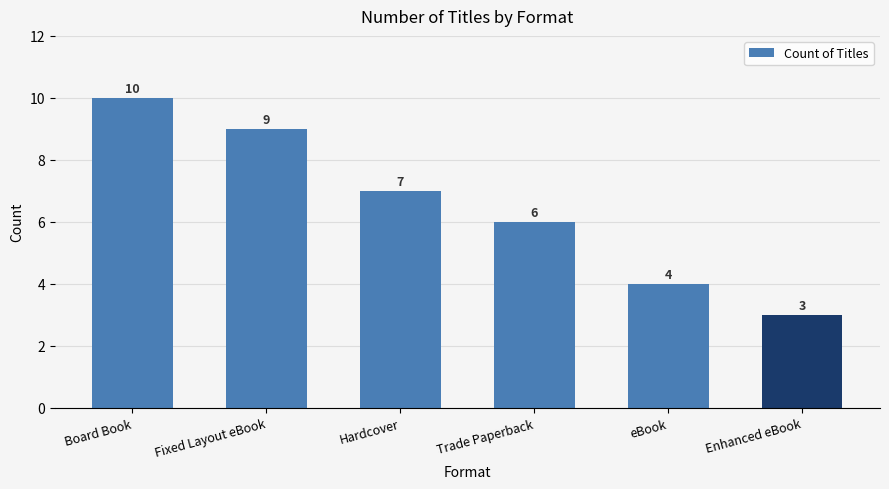

Reading left to right, transcribe all the data shown in this chart.

Board Book=10	Fixed Layout eBook=9	Hardcover=7	Trade Paperback=6	eBook=4	Enhanced eBook=3